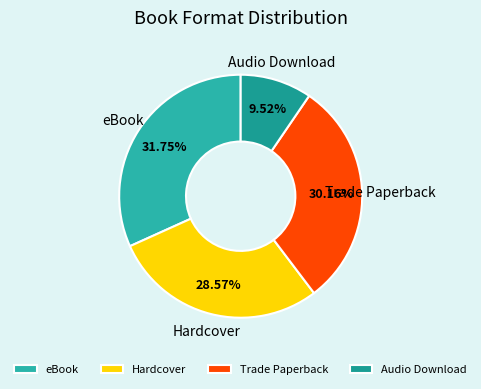

To the nearest percent, what is the combined percentage of Audio Download and Trade Paperback?

40%